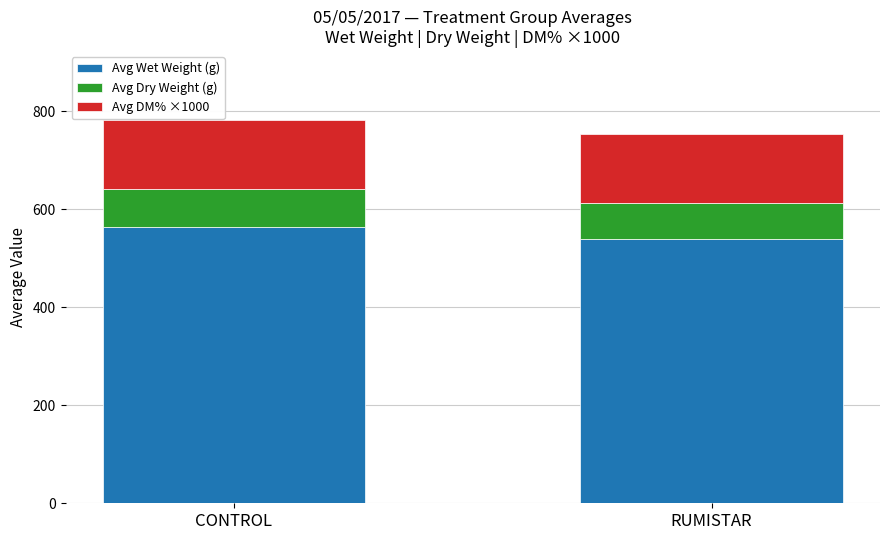

Rank the categories by Avg Wet Weight (g) value from lowest to highest.

RUMISTAR, CONTROL